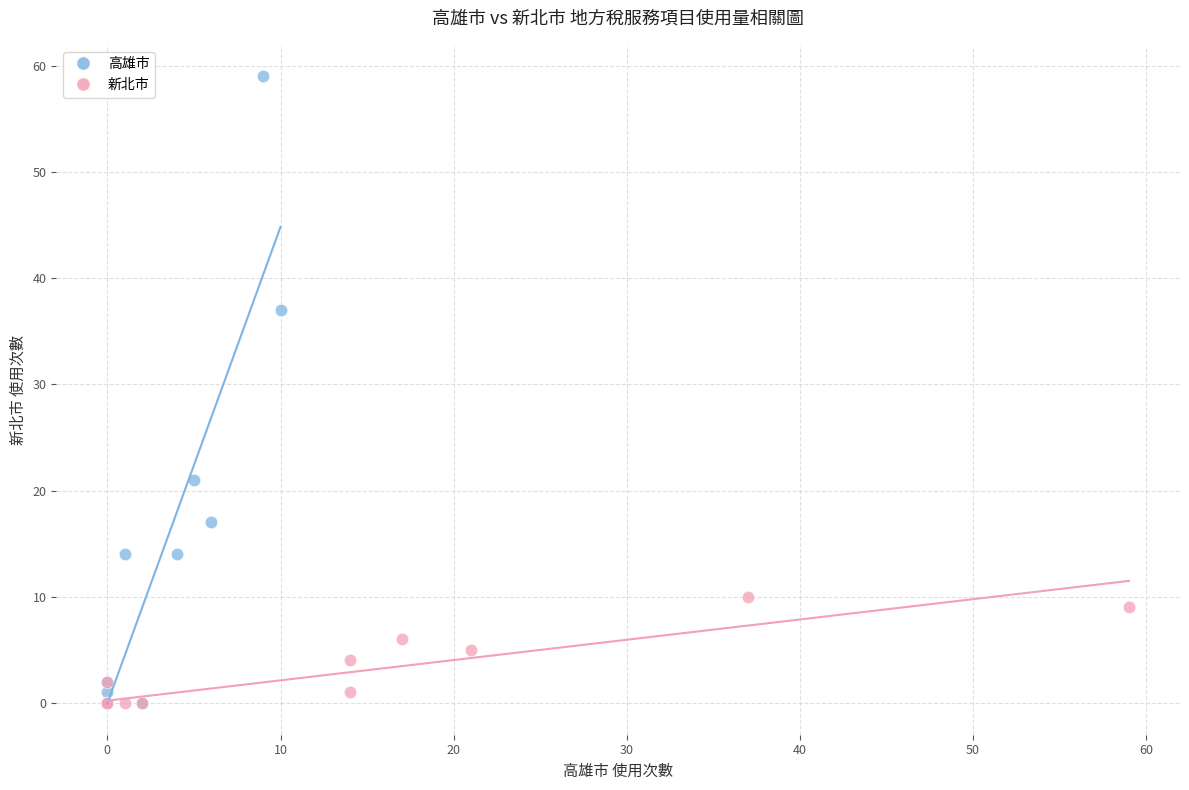

Which series reaches the maximum Y coordinate?

高雄市